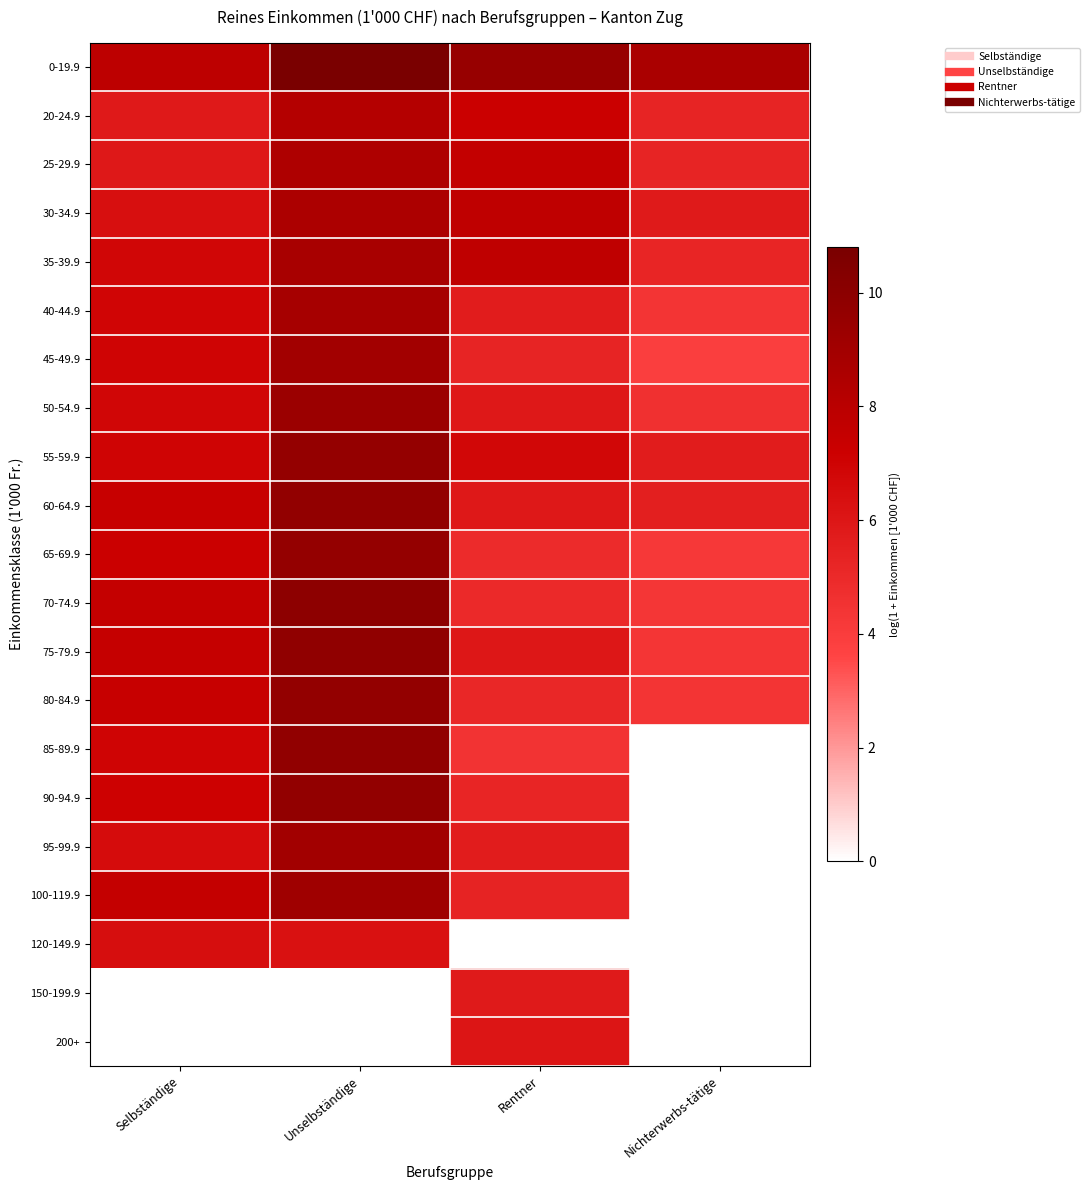

Reading right to left, list all the values displayed in this chart.

0-19.9: Nichterwerbs-tätige=8.7	Rentner=9.5	Unselbständige=10.8	Selbständige=7.8
20-24.9: Nichterwerbs-tätige=5.3	Rentner=7.2	Unselbständige=8.2	Selbständige=5.8
25-29.9: Nichterwerbs-tätige=5.3	Rentner=7.6	Unselbständige=8.5	Selbständige=5.9
30-34.9: Nichterwerbs-tätige=5.8	Rentner=7.7	Unselbständige=8.6	Selbständige=6.4
35-39.9: Nichterwerbs-tätige=5.2	Rentner=7.7	Unselbständige=8.7	Selbständige=6.8
40-44.9: Nichterwerbs-tätige=4.4	Rentner=5.7	Unselbständige=8.8	Selbständige=6.9
45-49.9: Nichterwerbs-tätige=3.9	Rentner=5.2	Unselbständige=9.0	Selbständige=7.0
50-54.9: Nichterwerbs-tätige=4.7	Rentner=5.9	Unselbständige=9.3	Selbständige=6.9
55-59.9: Nichterwerbs-tätige=5.7	Rentner=6.8	Unselbständige=9.7	Selbständige=7.0
60-64.9: Nichterwerbs-tätige=5.5	Rentner=5.9	Unselbständige=9.7	Selbständige=7.4
65-69.9: Nichterwerbs-tätige=4.2	Rentner=4.9	Unselbständige=9.6	Selbständige=7.2
70-74.9: Nichterwerbs-tätige=4.3	Rentner=5.0	Unselbständige=9.9	Selbständige=7.5
75-79.9: Nichterwerbs-tätige=4.4	Rentner=6.0	Unselbständige=9.8	Selbständige=7.5
80-84.9: Nichterwerbs-tätige=4.4	Rentner=5.1	Unselbständige=9.7	Selbständige=7.4
85-89.9: Nichterwerbs-tätige=0.0	Rentner=4.5	Unselbständige=9.7	Selbständige=7.0
90-94.9: Nichterwerbs-tätige=0.0	Rentner=5.2	Unselbständige=9.7	Selbständige=7.1
95-99.9: Nichterwerbs-tätige=0.0	Rentner=5.7	Unselbständige=9.0	Selbständige=6.5
100-119.9: Nichterwerbs-tätige=0.0	Rentner=5.4	Unselbständige=9.1	Selbständige=7.5
120-149.9: Nichterwerbs-tätige=0.0	Rentner=0.0	Unselbständige=6.3	Selbständige=6.4
150-199.9: Nichterwerbs-tätige=0.0	Rentner=5.8	Unselbständige=0.0	Selbständige=0.0
200+: Nichterwerbs-tätige=0.0	Rentner=6.0	Unselbständige=0.0	Selbständige=0.0